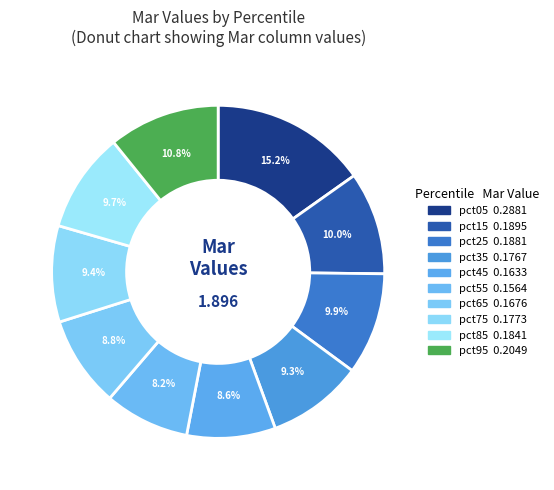

What percentage is the pct65 slice, to the nearest percent?

9%